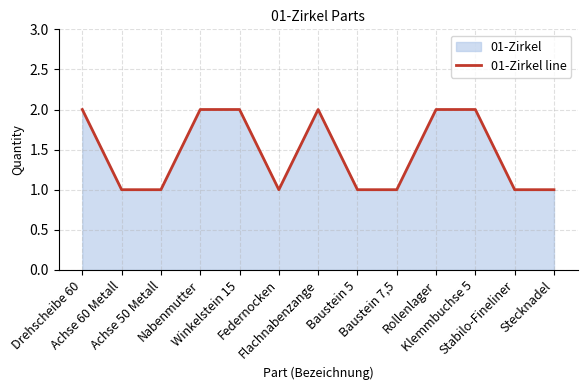

List the labels in order of value, smallest first.

Achse 60 Metall, Achse 50 Metall, Federnocken, Baustein 5, Baustein 7,5, Stabilo-Fineliner, Stecknadel, Drehscheibe 60, Nabenmutter, Winkelstein 15, Flachnabenzange, Rollenlager, Klemmbuchse 5